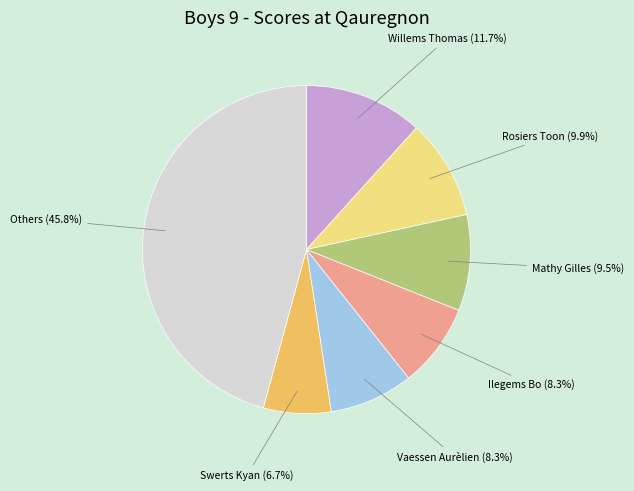

To the nearest percent, what is the difference between the largest and smallest slice percentages?

39%